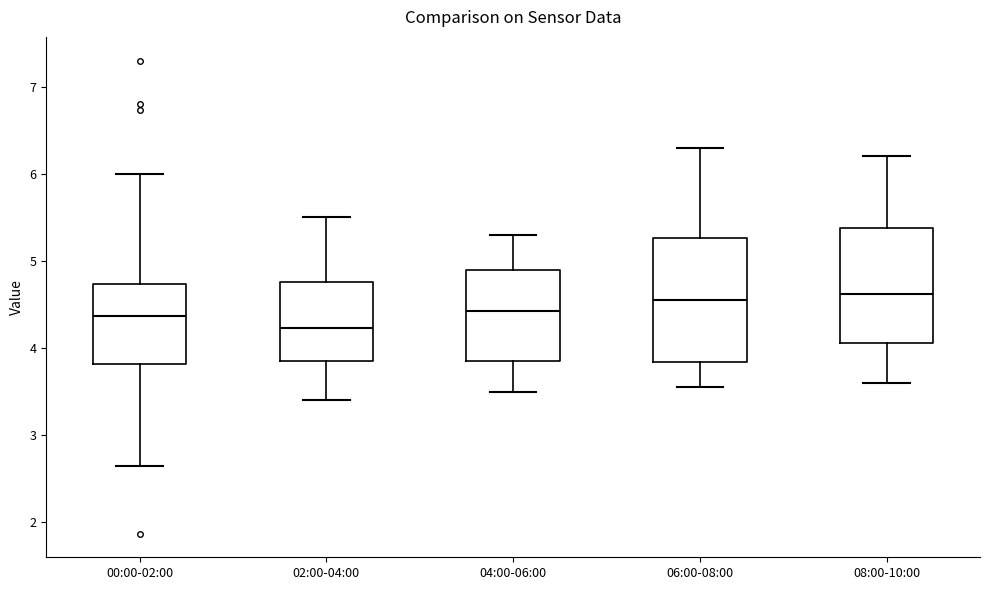

Comparing the boxes themselves (not the whiskers), which one is the tallest?

06:00-08:00